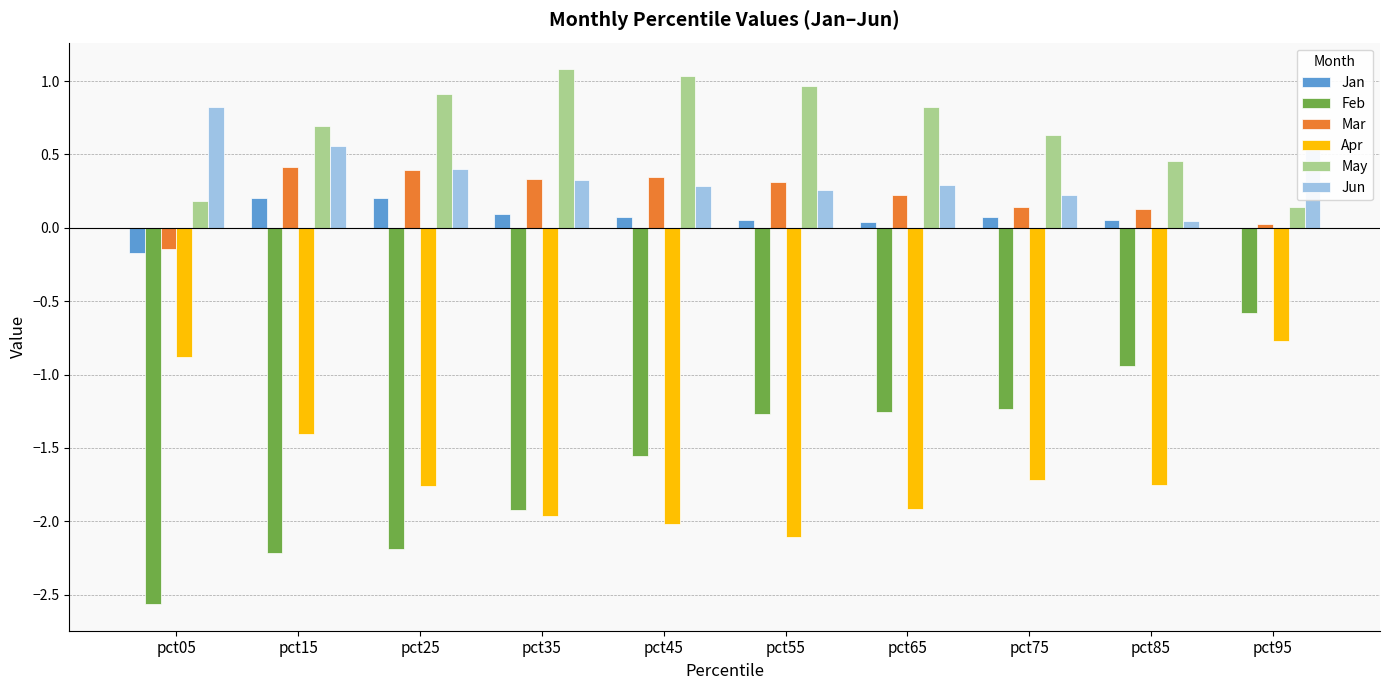

How many groups of bars are there?

10